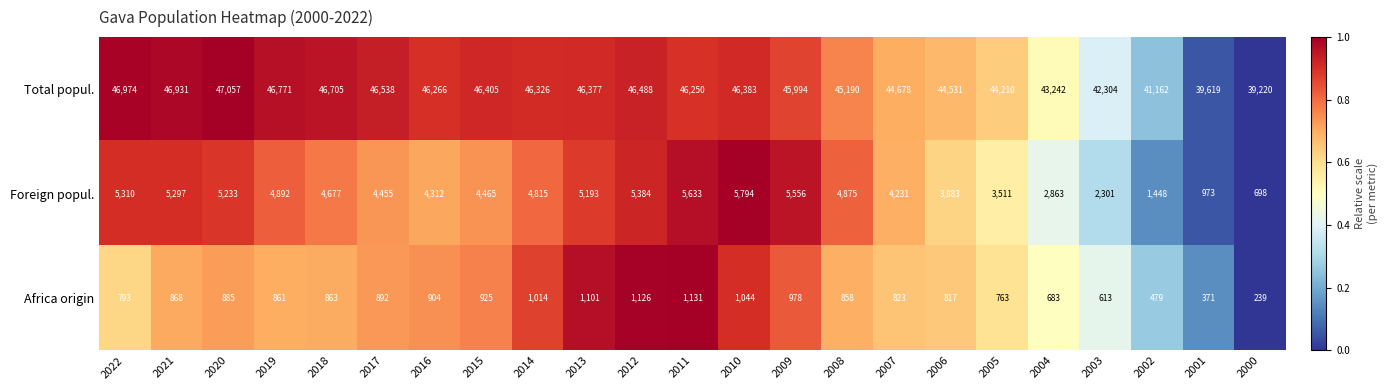

What is the average value of the Total popul. series?

45027